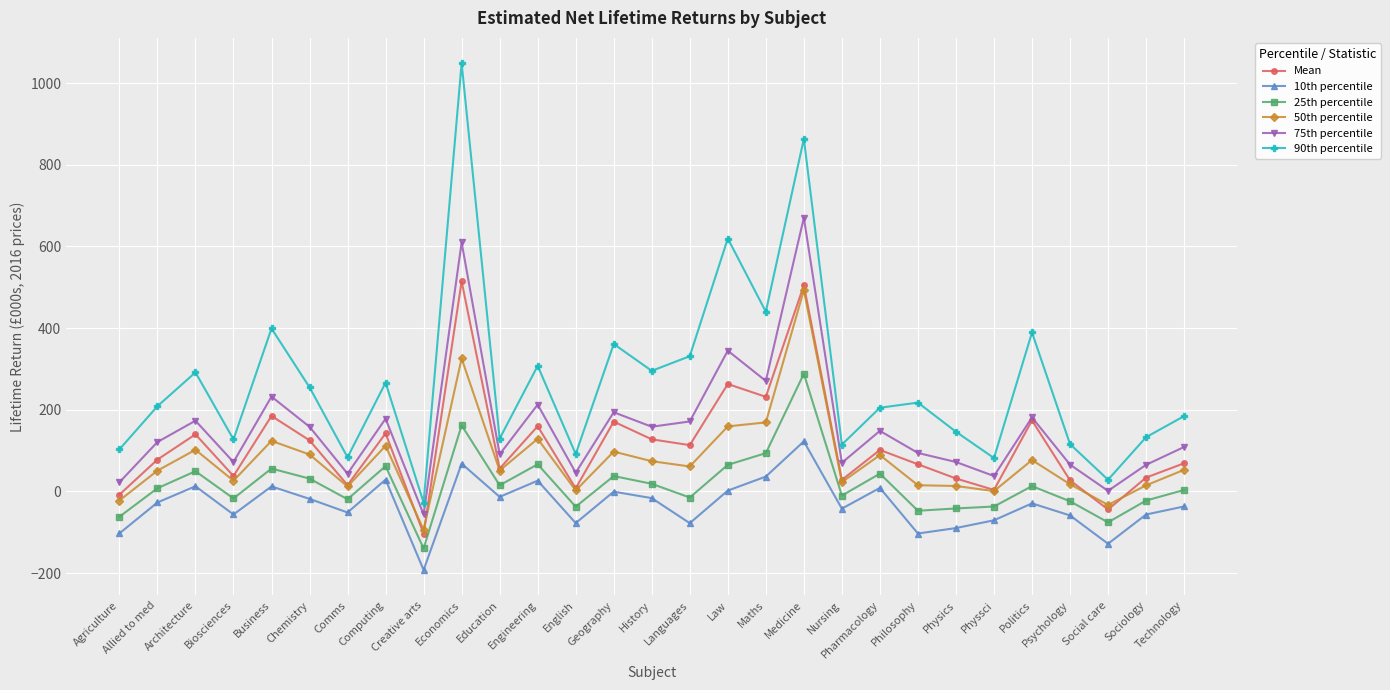

Which series has the widest spread of values?

90th percentile